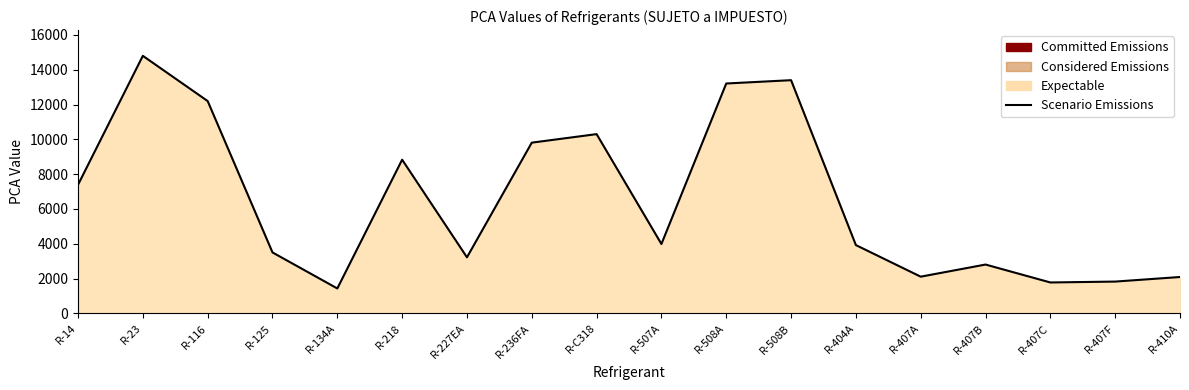

Count the number of data series in this chart.

1